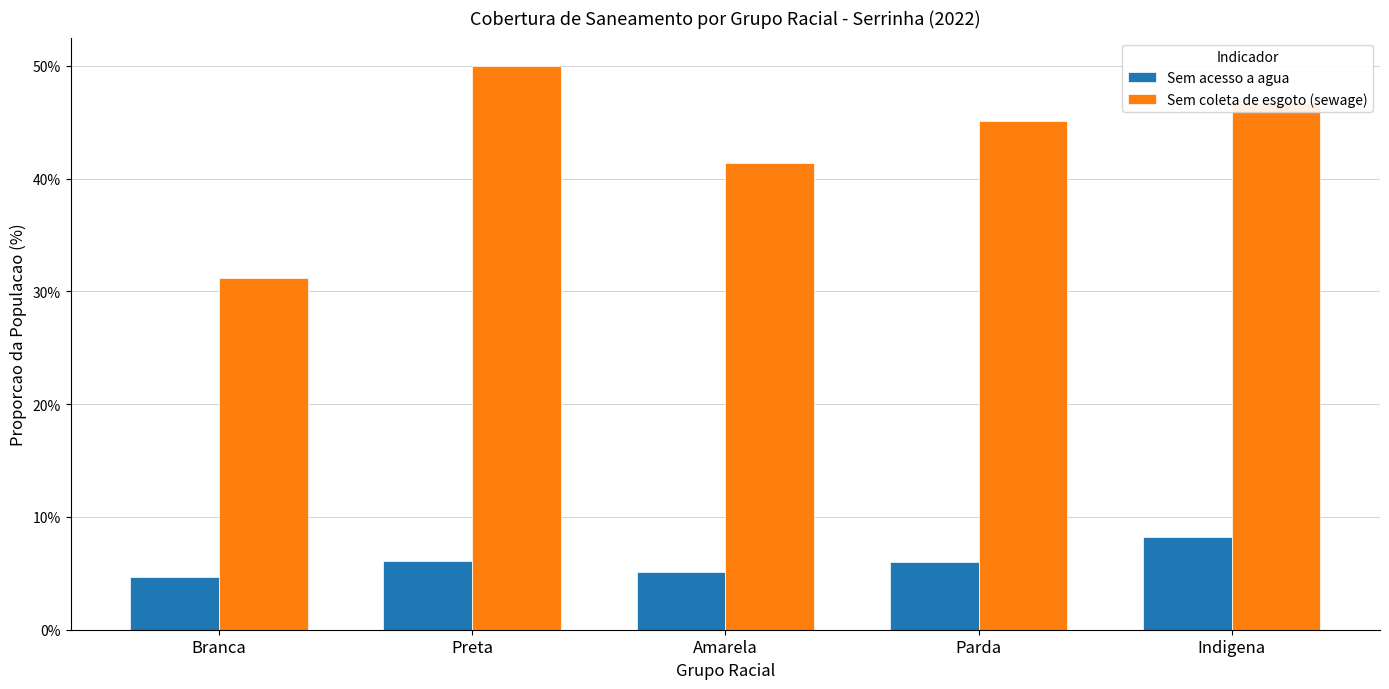

What are all the series names shown in the legend?

Sem acesso a agua, Sem coleta de esgoto (sewage)